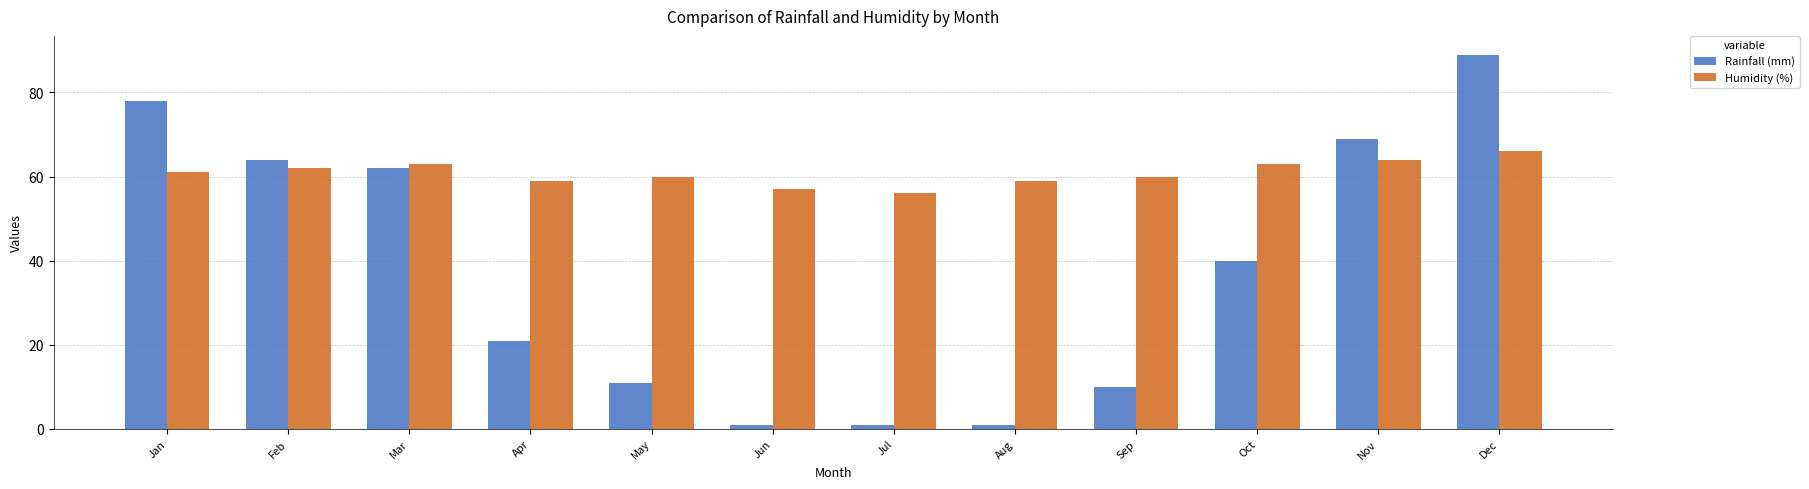

What is the total value across all series at Sep?

70